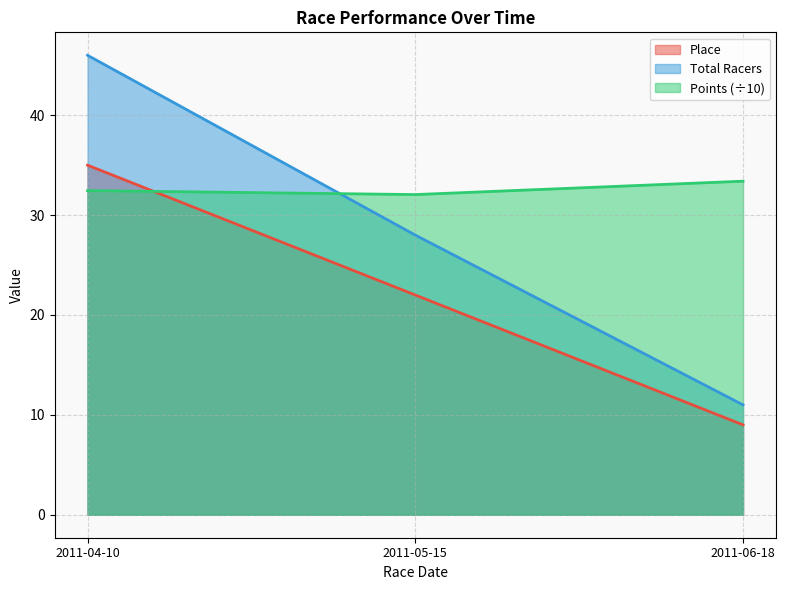

Rank the categories by Place value from lowest to highest.

2011-06-18, 2011-05-15, 2011-04-10